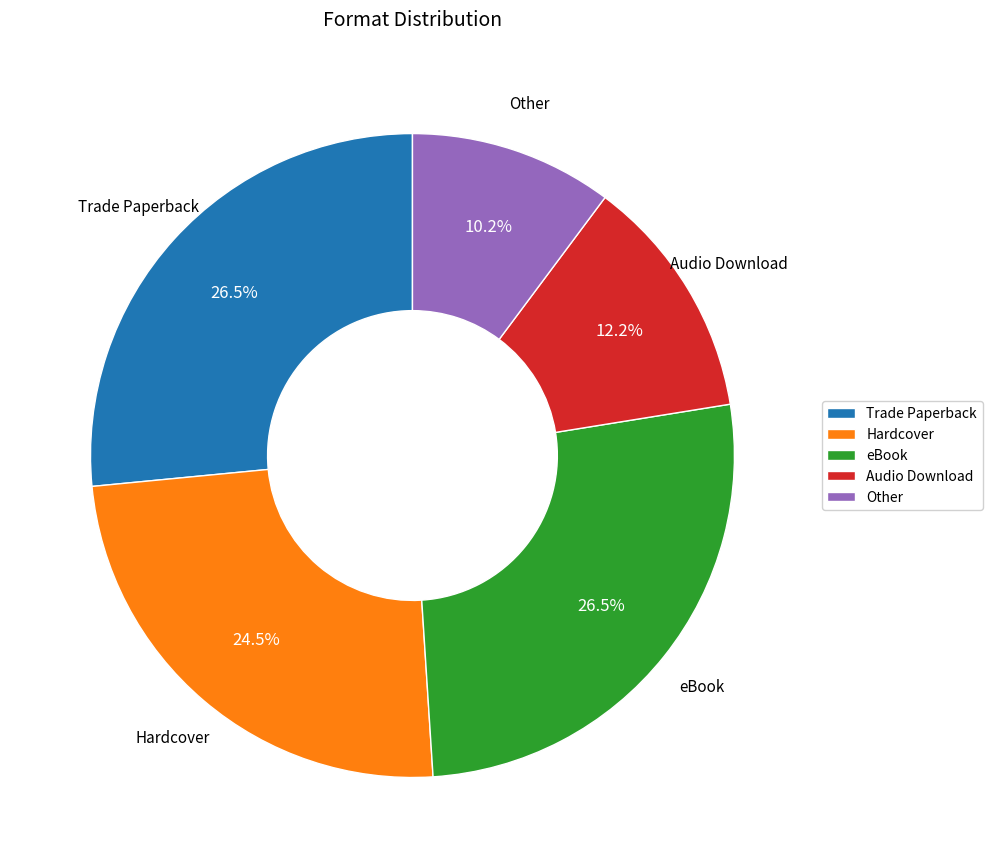

Which has a higher value, Trade Paperback or Hardcover?

Trade Paperback